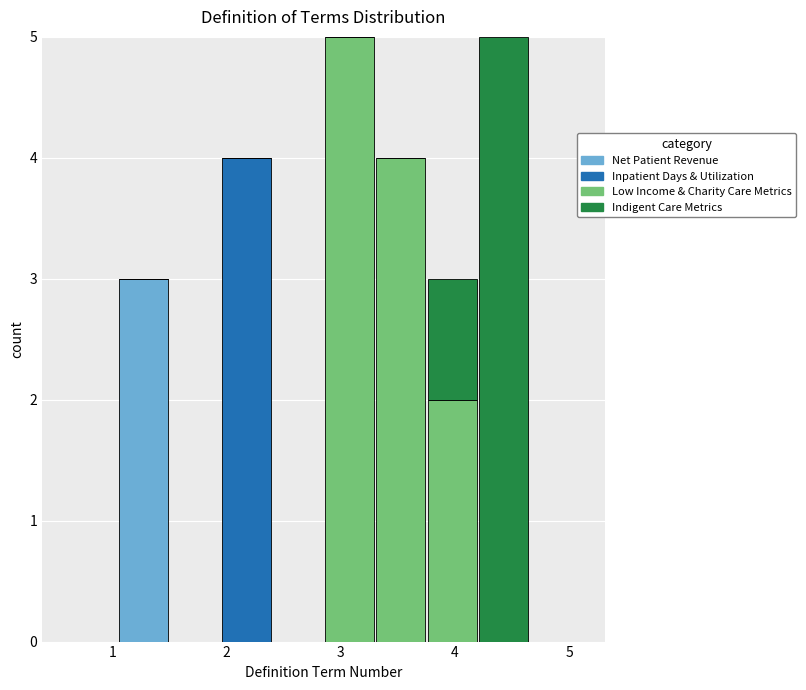

What is the total height of the stacked bar covering 1.05 to 1.50 on the x-axis? Neither the bar edges nor the heights are printed on the chart, so give them approximately, as read against the axes.

3